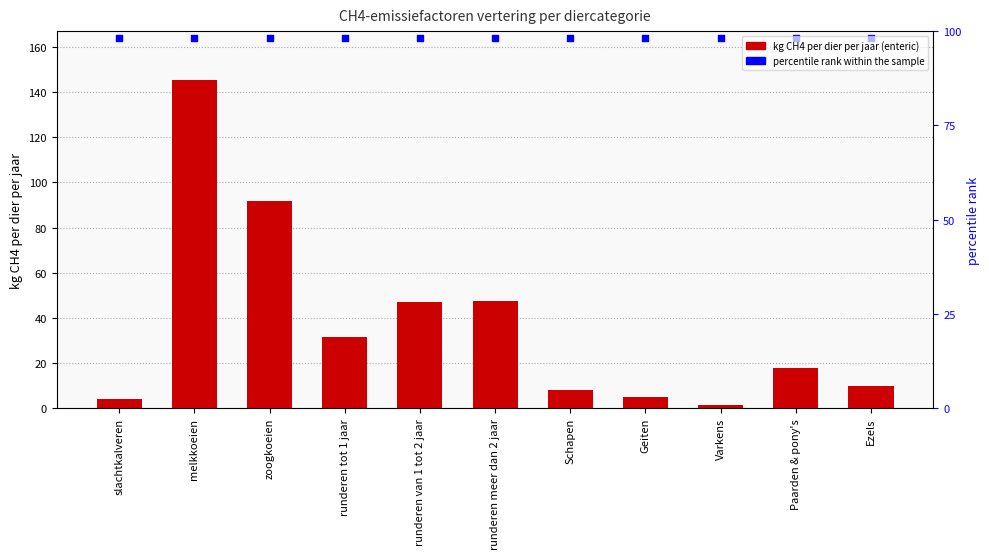

Which series has the largest Y range (max minus min)?

kg CH4 per dier per jaar